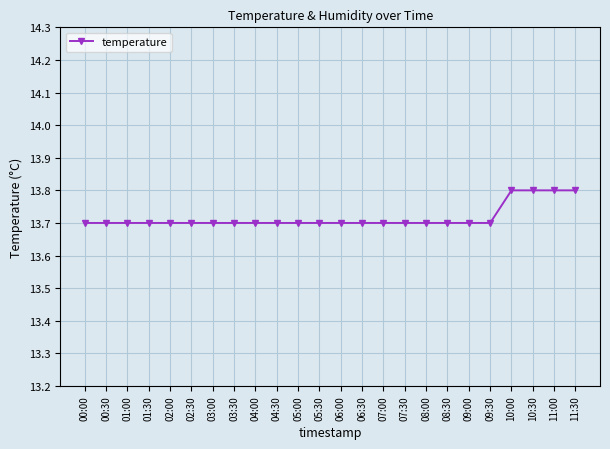

Is it true that the value at 09:30 is 13.7?

True